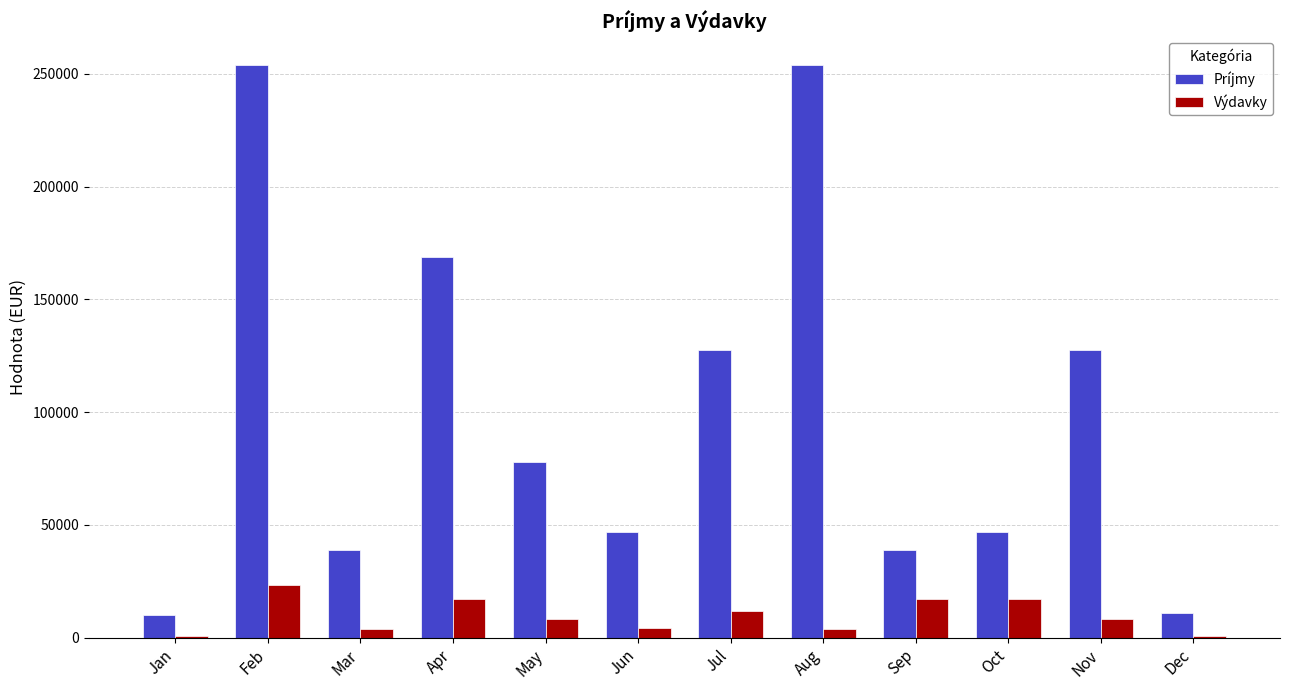

What is the maximum value for Príjmy?

254000